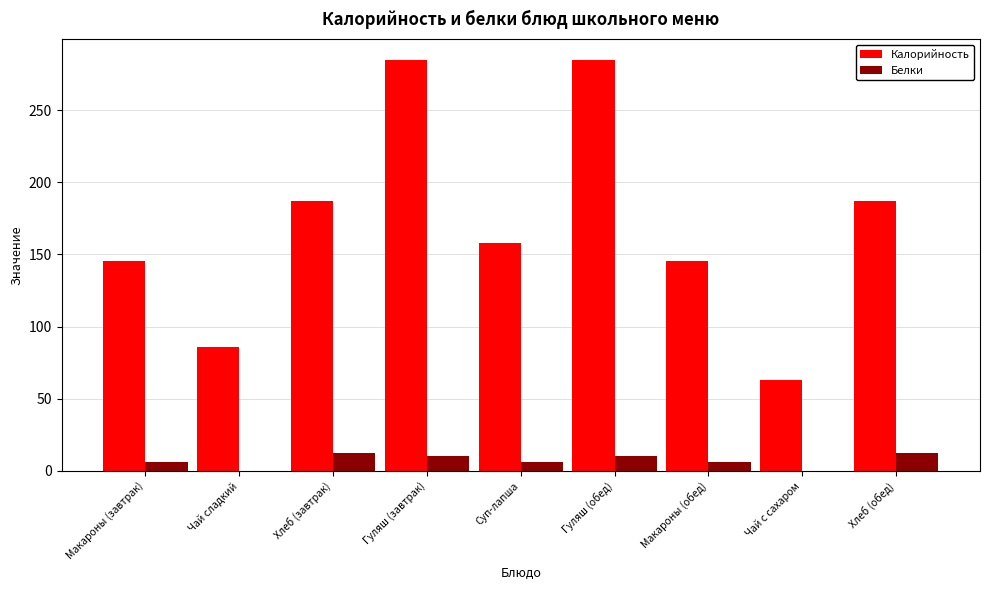

What is the total value across all series at Гуляш (обед)?

295.4